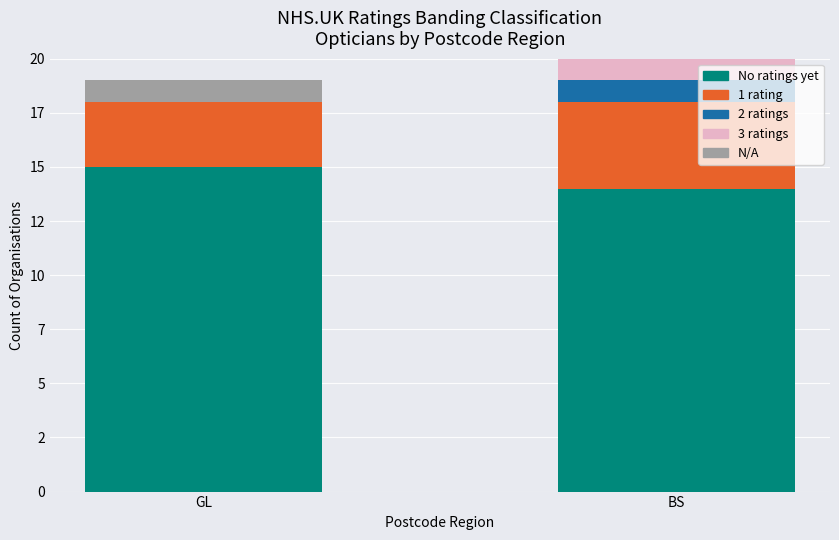

Count the No ratings yet values in the range 14 to 15.

2